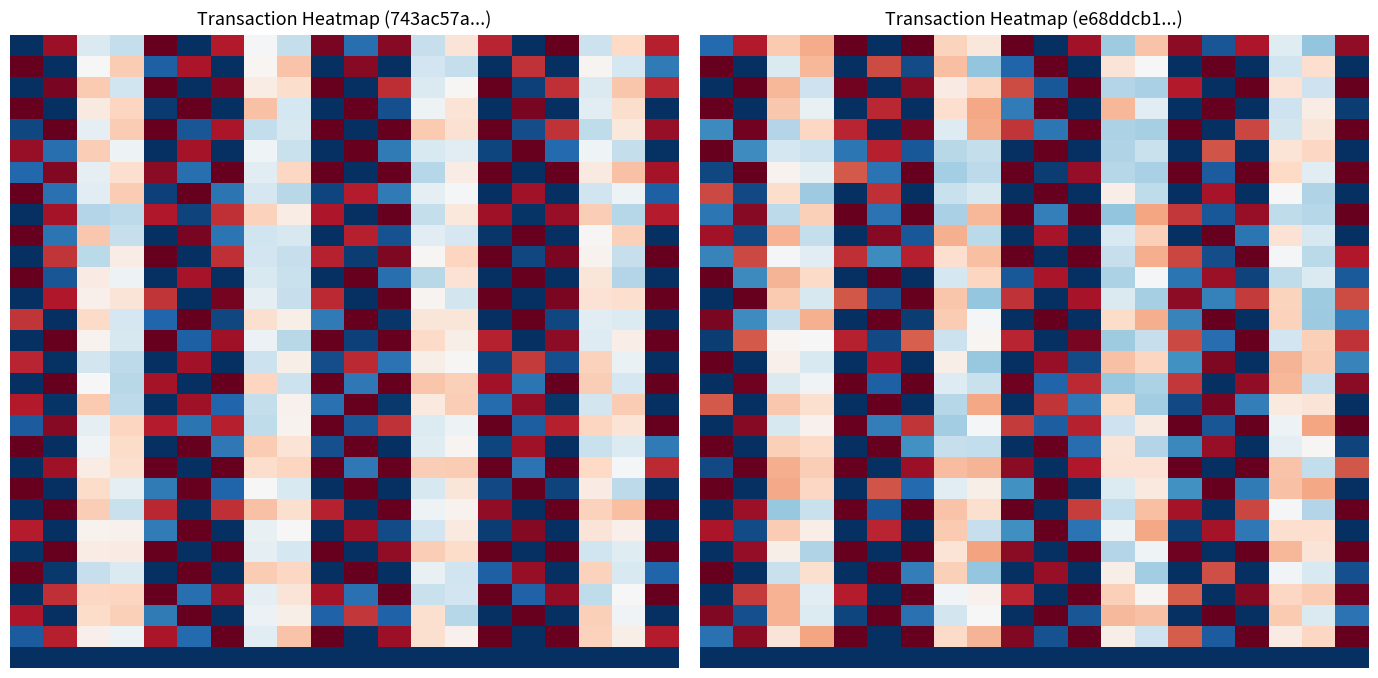

Which has a higher value, 13 or 18?

13